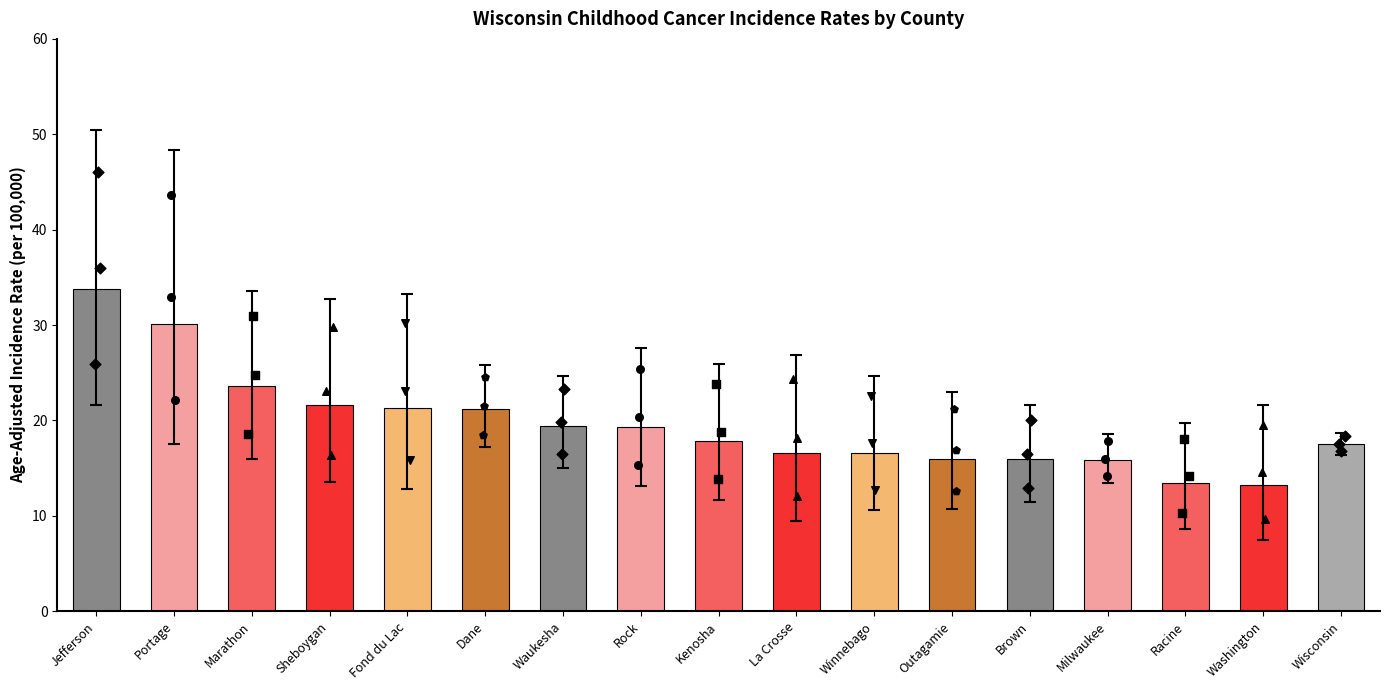

Which has a higher value, Winnebago or Fond du Lac?

Fond du Lac